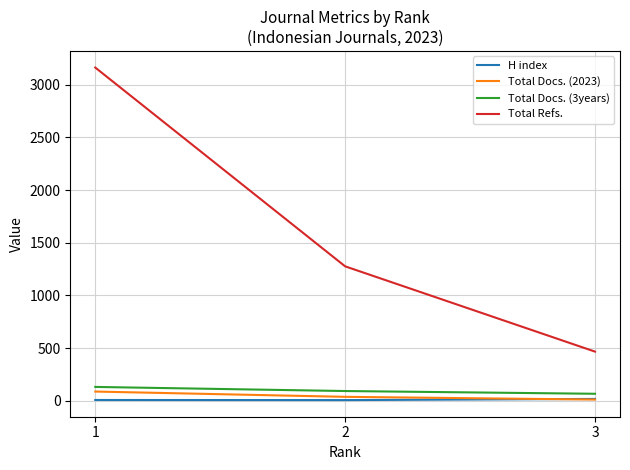

What is the approximate value of Total Docs. (2023) at 3, to the nearest 5?

10